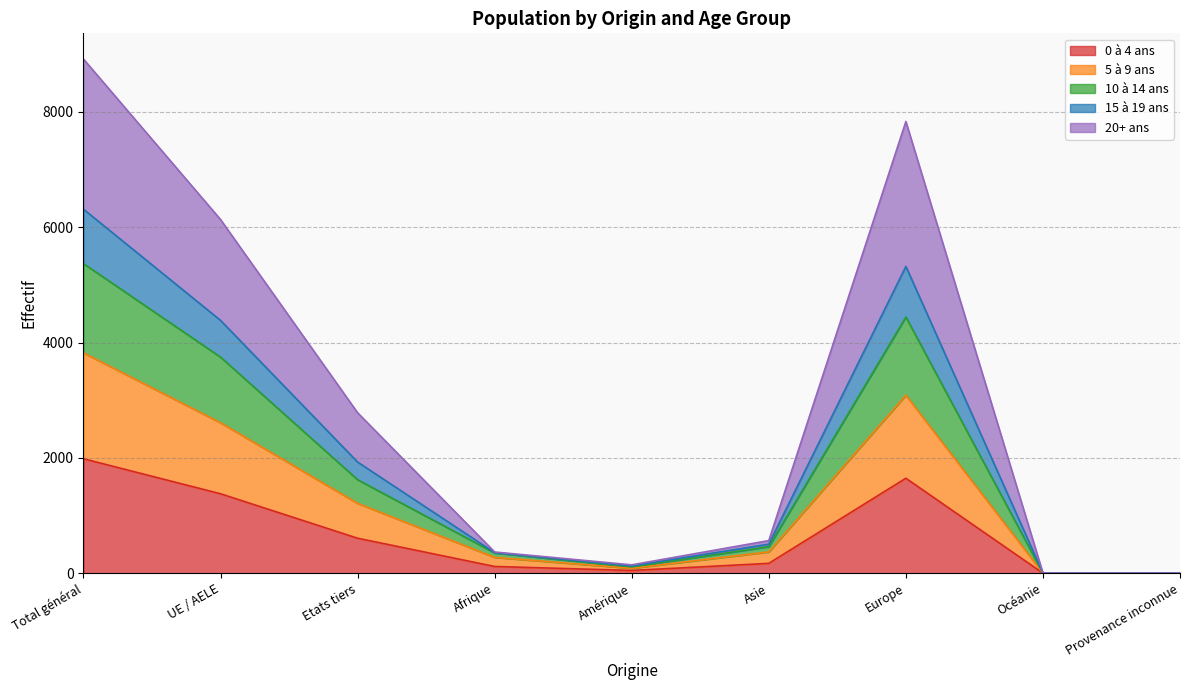

The value of 0 à 4 ans at Total général is 1985. True or false?

True